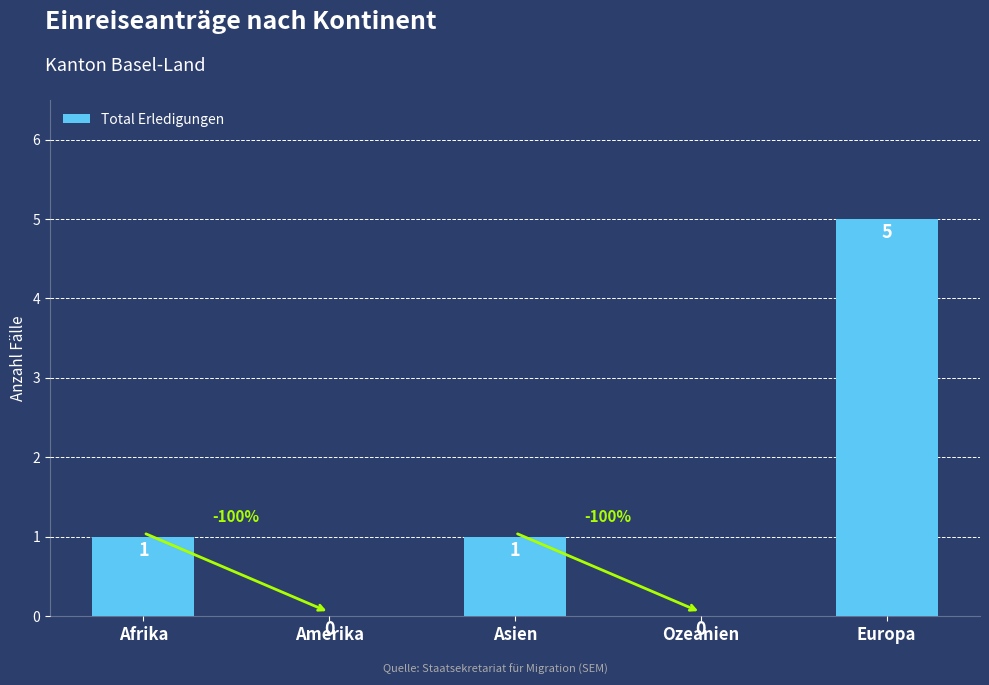

Which category has the highest value across all series?

Europa